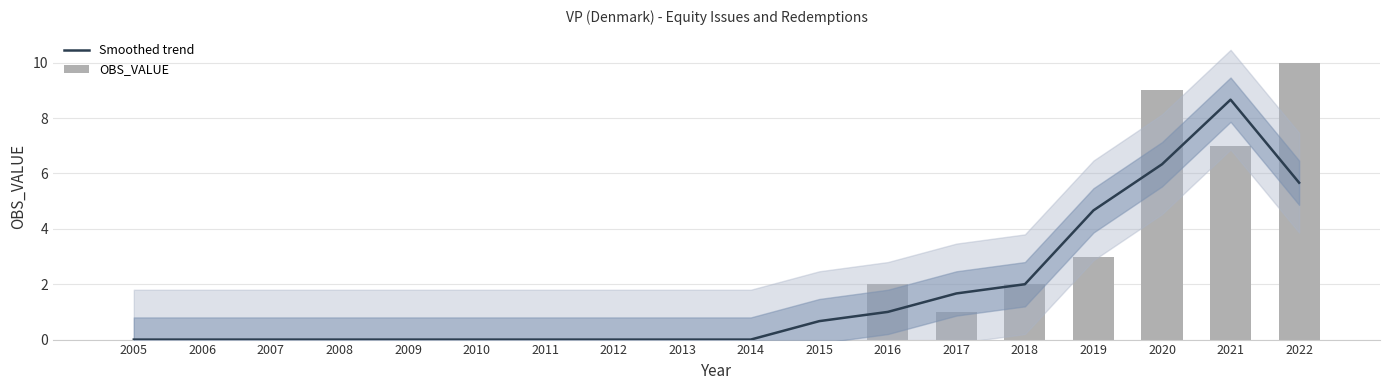

Which category has the highest value across all series?

2022